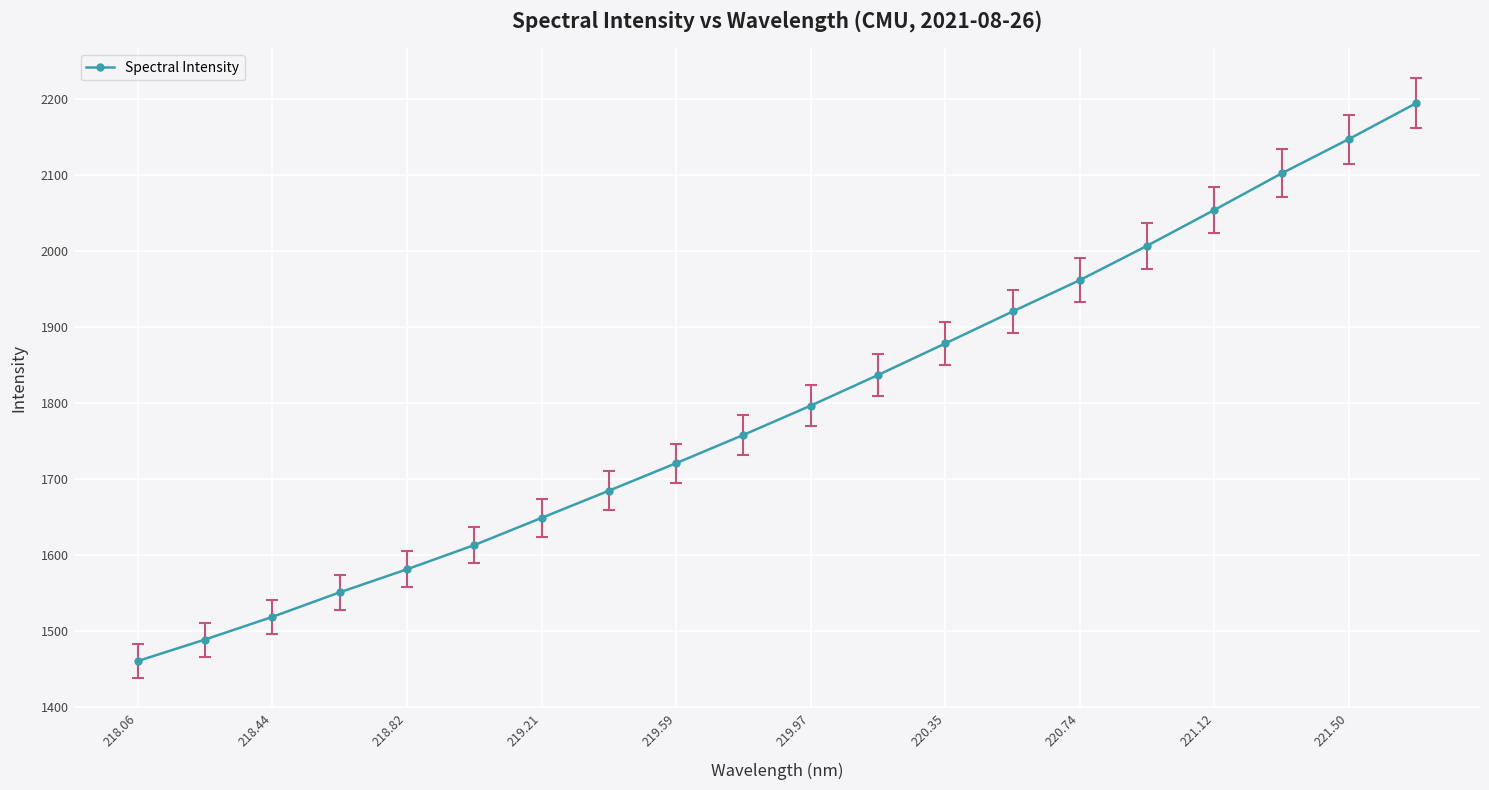

How many data points are above 1796?

10